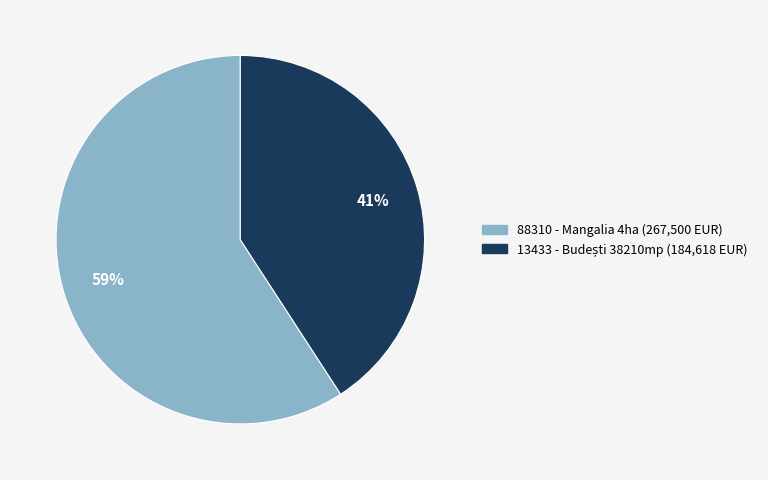

What is the largest slice in the pie chart?

88310 - Mangalia 4ha (267,500 EUR)